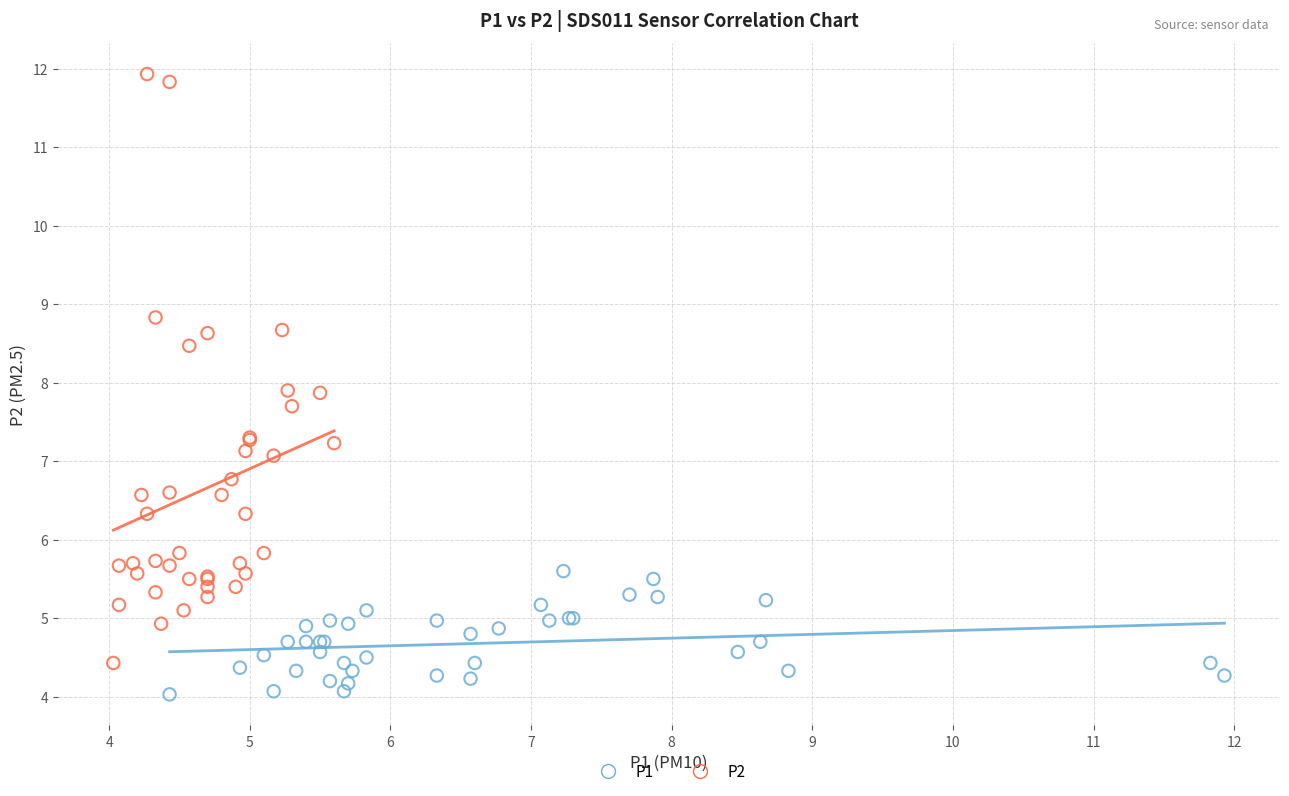

Which series reaches the minimum Y coordinate?

P1